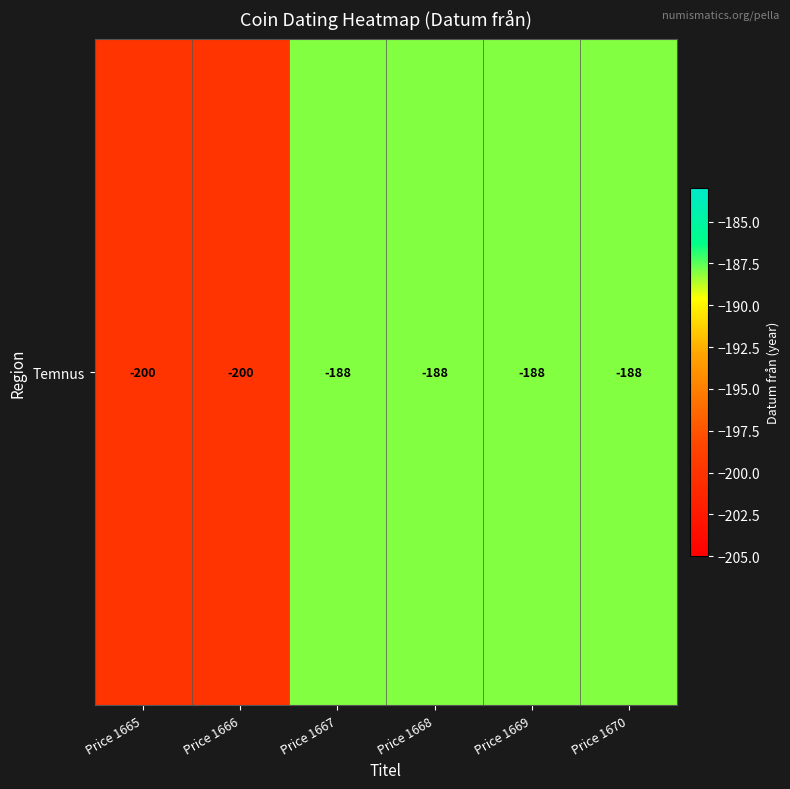

Reading right to left, list all the values displayed in this chart.

Price 1670=-188	Price 1669=-188	Price 1668=-188	Price 1667=-188	Price 1666=-200	Price 1665=-200